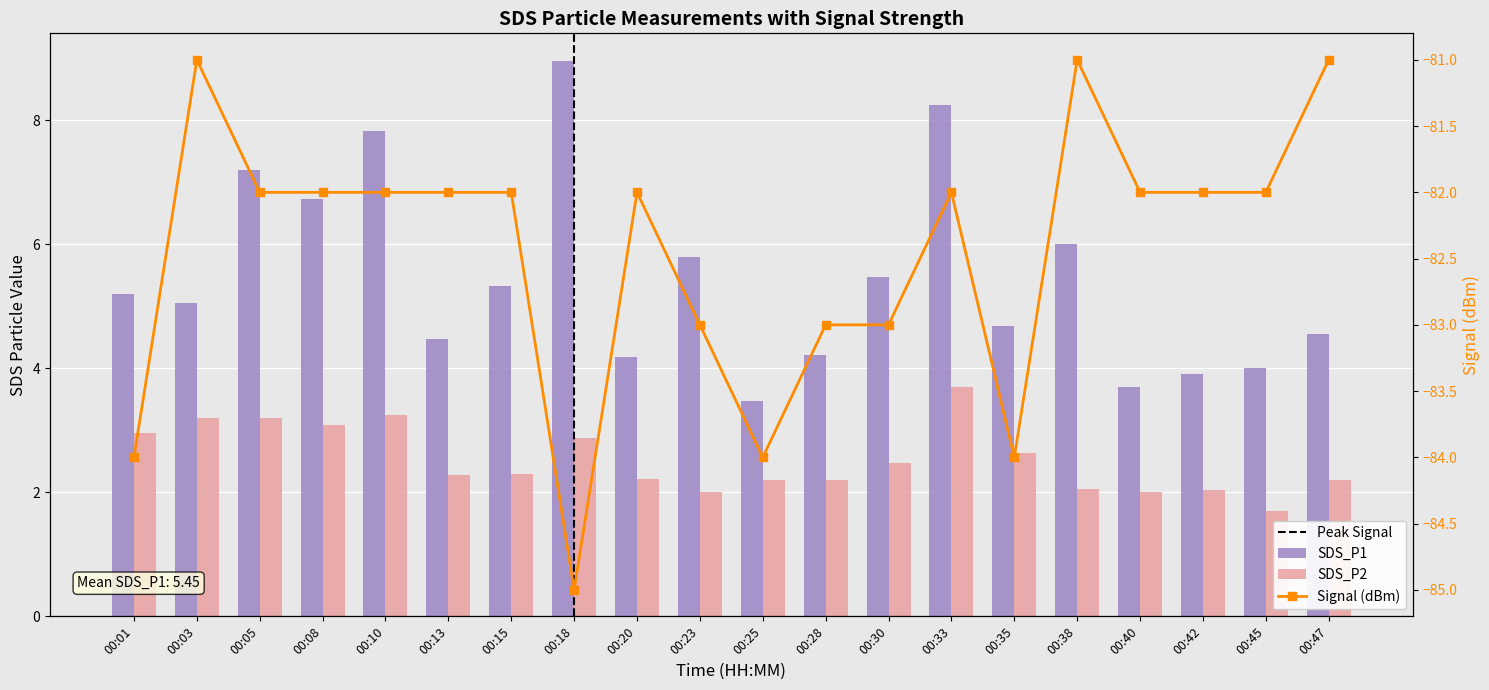

The value of SDS_P1 at 00:18 is 15.1. True or false?

False